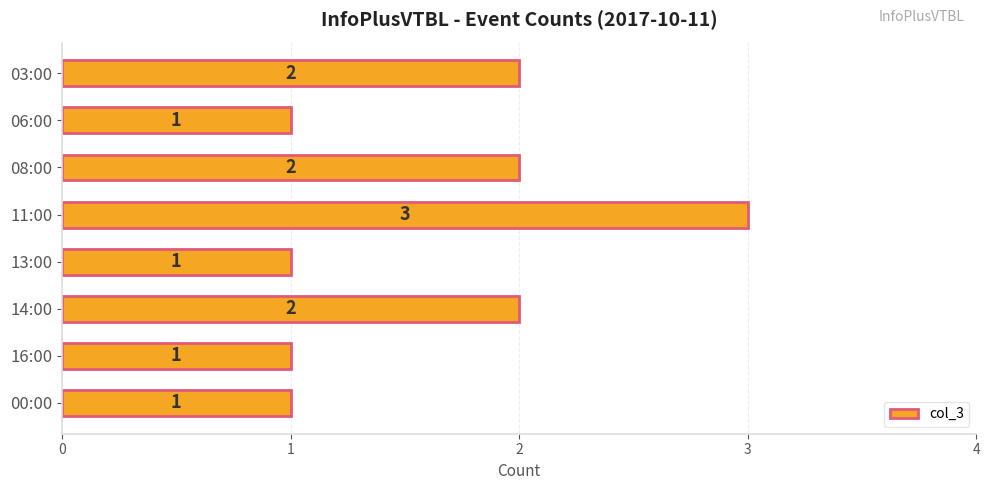

What is the minimum value shown in the chart?

1